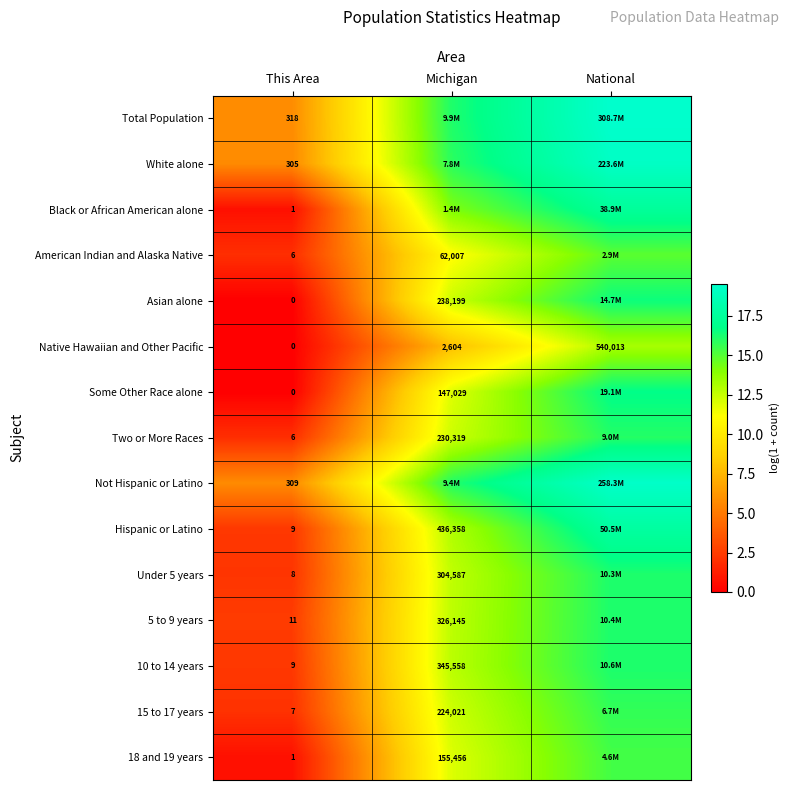

At which label is Native Hawaiian and Other Pacific closest to 270006?

Michigan